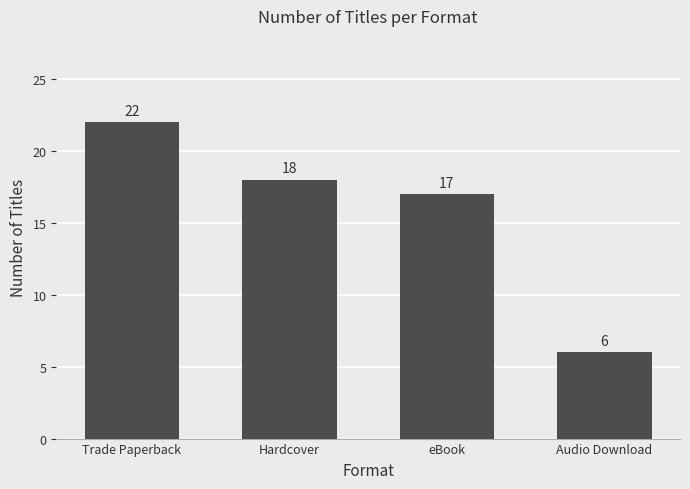

Which has a higher value, Audio Download or Trade Paperback?

Trade Paperback